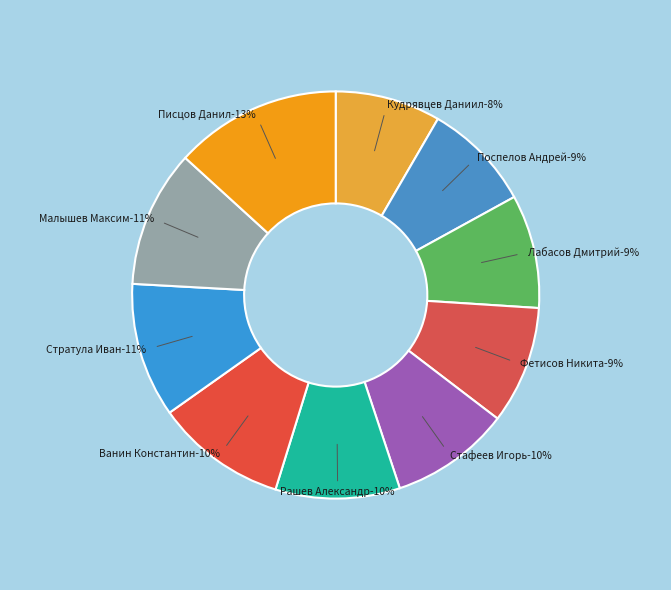

Which category has the smallest portion of the pie?

Кудрявцев Даниил